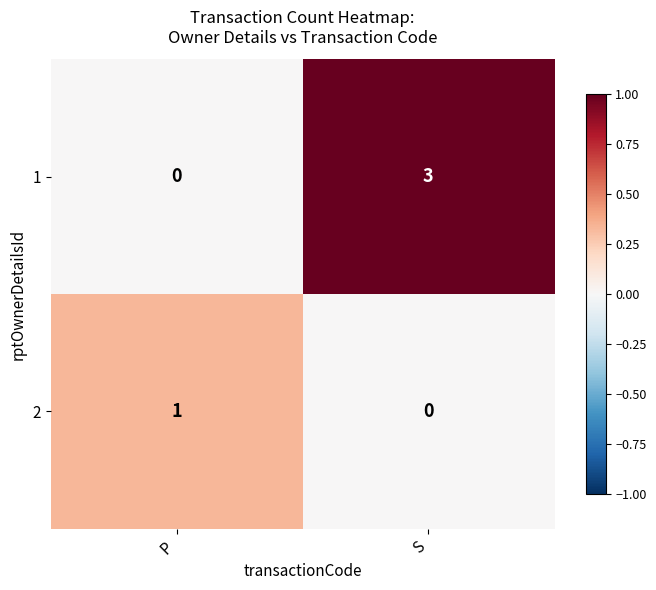

What is the spread (max minus min) of values at S?

3